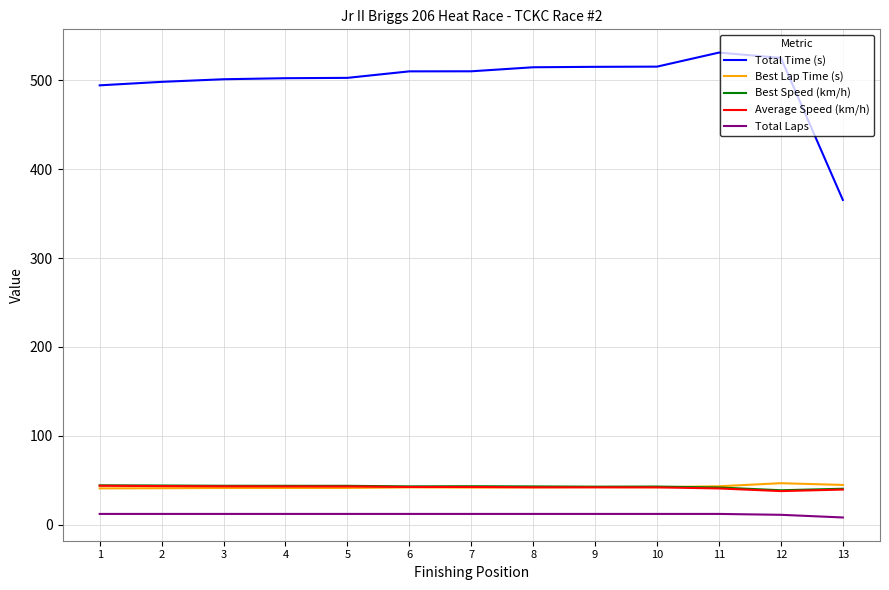

After their last crossing, which series has the higher values: Average Speed (km/h) or Best Lap Time (s)?

Best Lap Time (s)